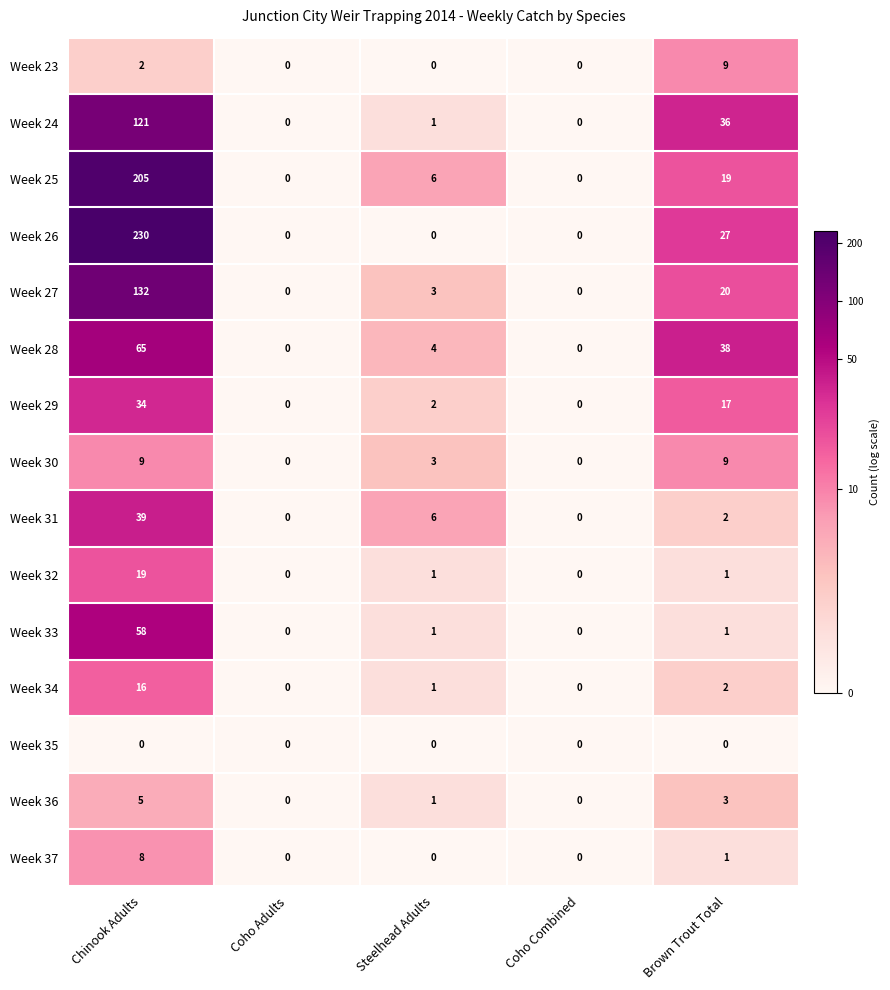

What is the maximum value shown in the chart?

230